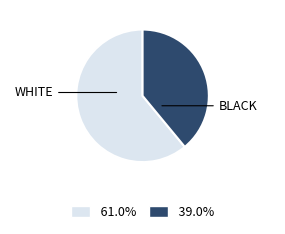

Is there a majority slice in this chart?

Yes